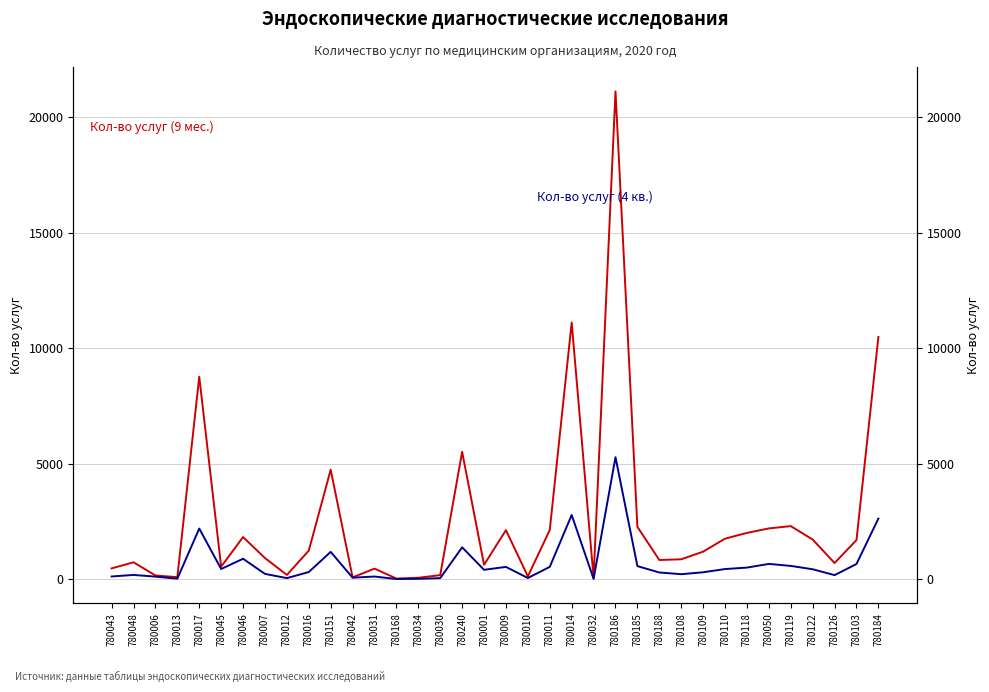

What is the value of the Кол-во услуг (9 мес.) point at the 14th from the left?

26